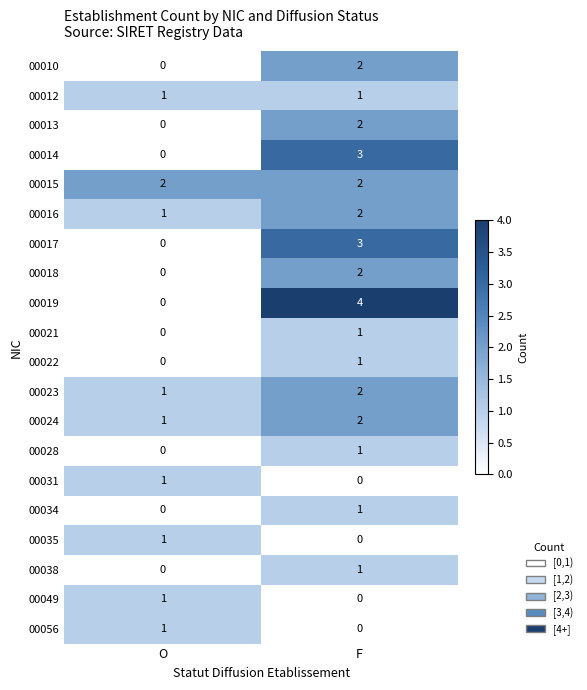

Where is 00028 nearest to the value 0?

O